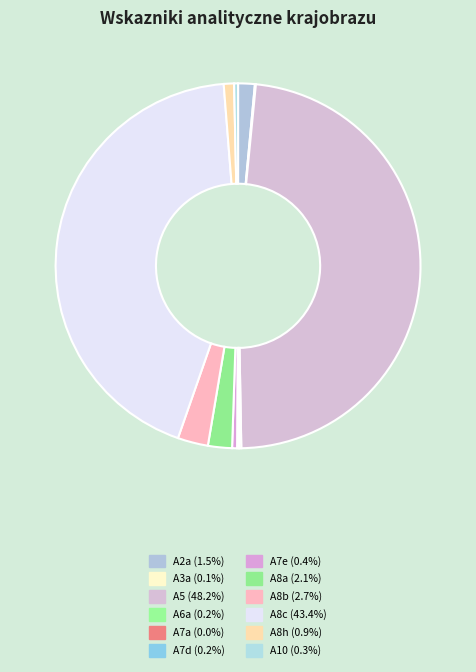

Does any single category account for the majority?

No